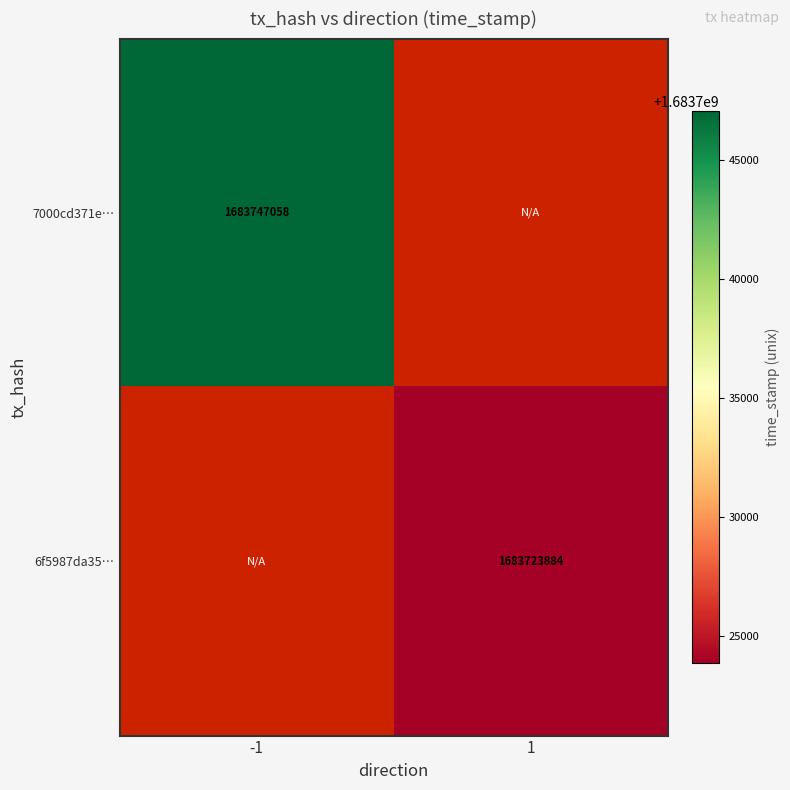

The value of 6f5987da35… at 1 is 1683723884. True or false?

True